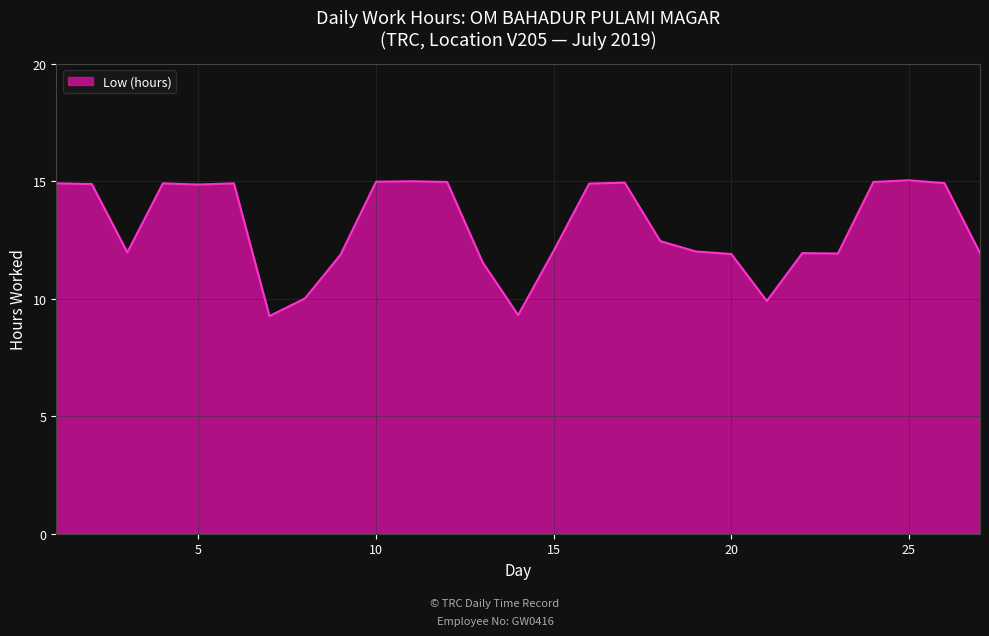

What is the difference between the maximum and minimum values?

5.8